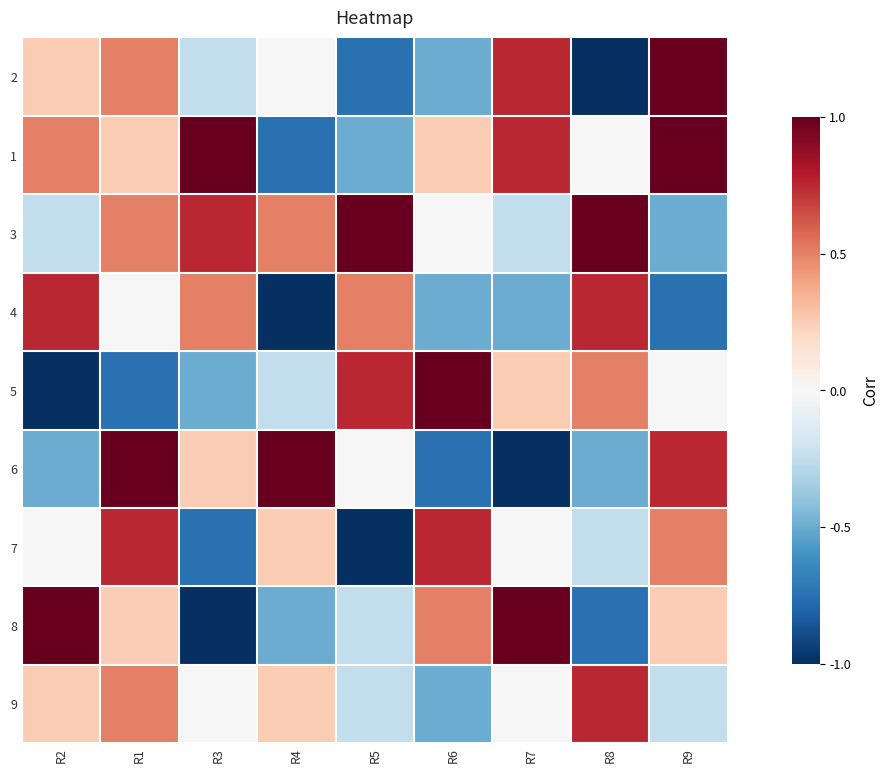

Rank the series by their maximum value, from lowest to highest.

4, 7, 9, 2, 1, 3, 5, 6, 8